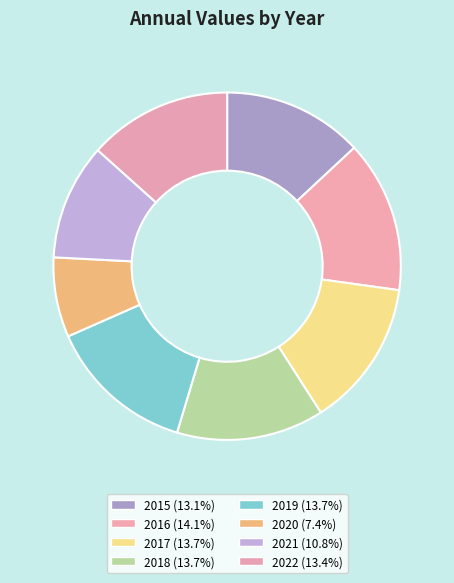

Rank the categories by value from lowest to highest.

2020, 2021, 2015, 2022, 2018, 2017, 2019, 2016